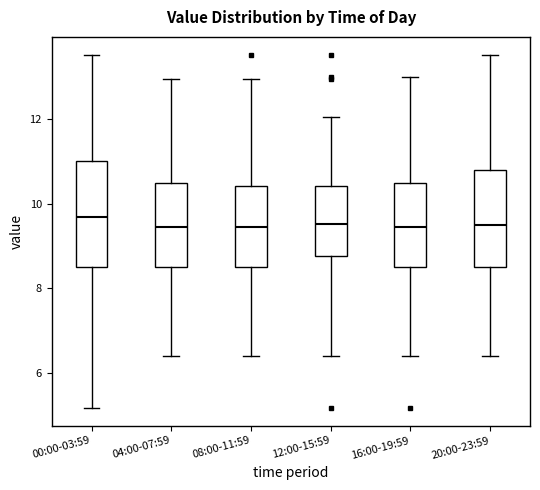

Comparing the boxes themselves (not the whiskers), which one is the tallest?

00:00-03:59